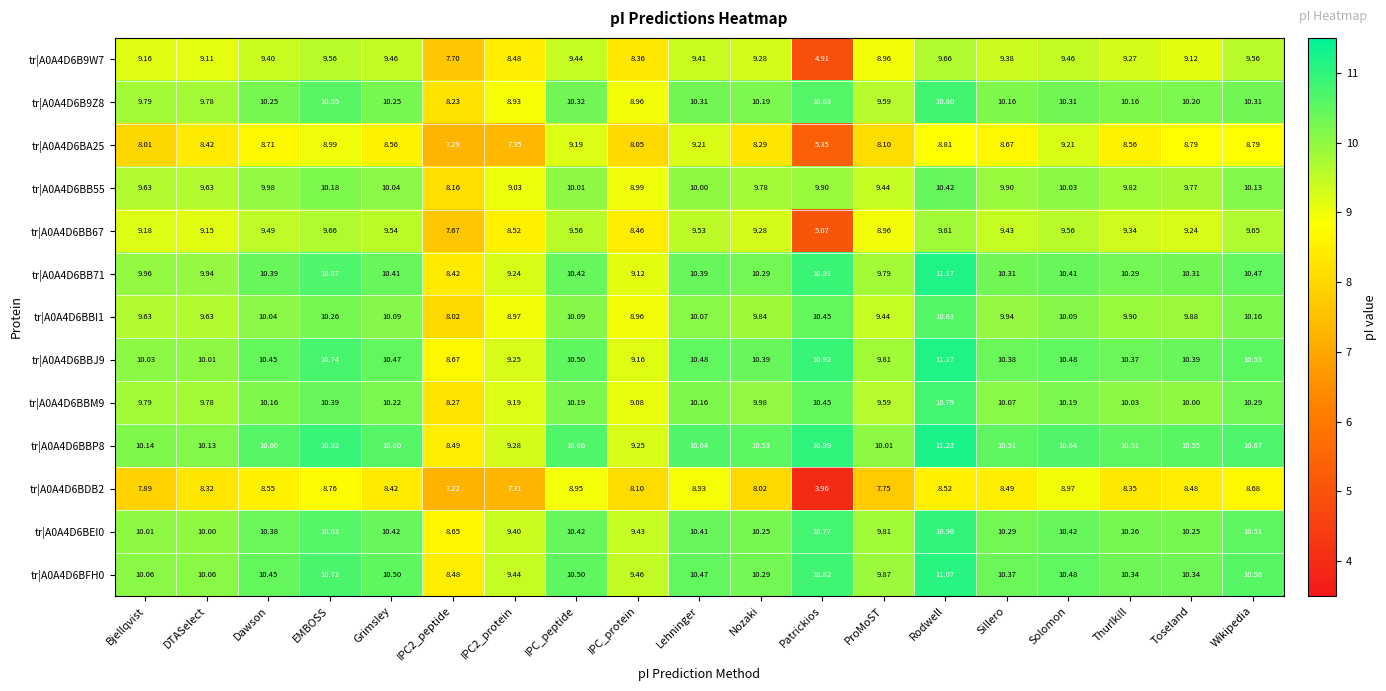

At which label is tr|A0A4D6BBM9 closest to 9?

IPC_protein